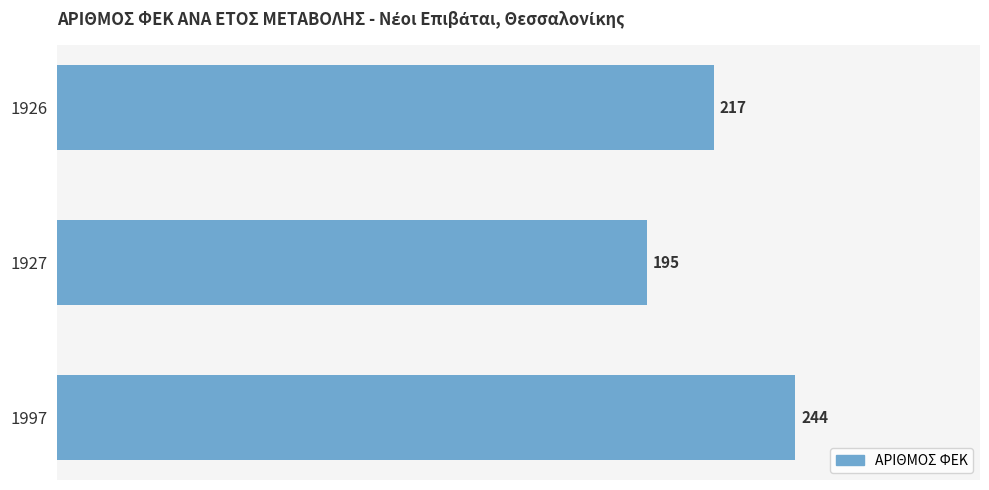

How many series are shown in this chart?

1